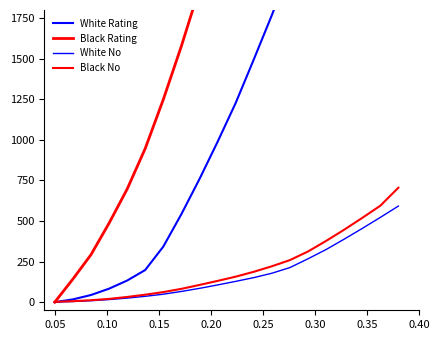

True or false: Black No has a value of 674 at 16.

False